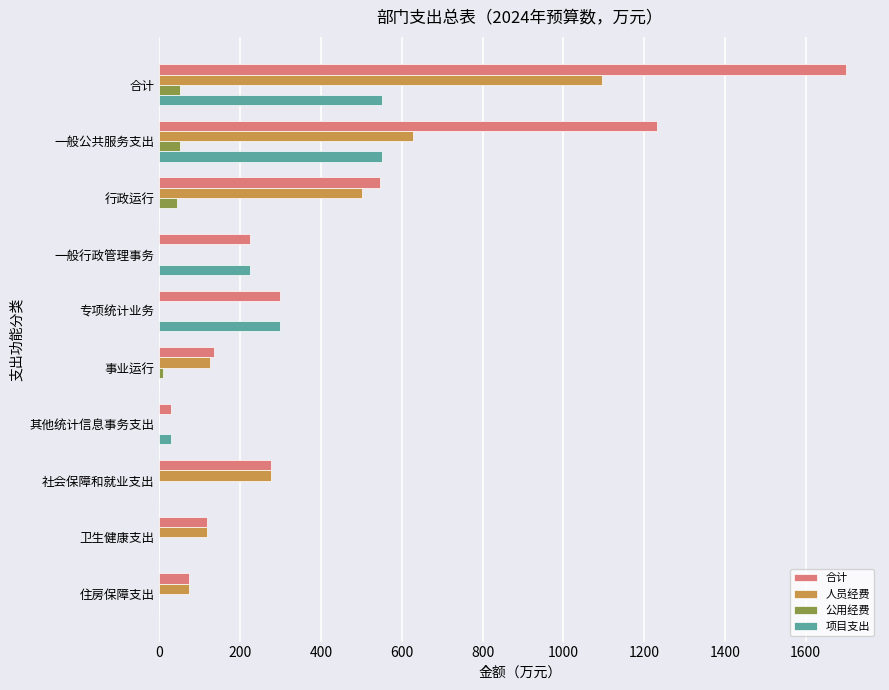

The 人员经费 series shows 430.1 at 其他统计信息事务支出. True or false?

False